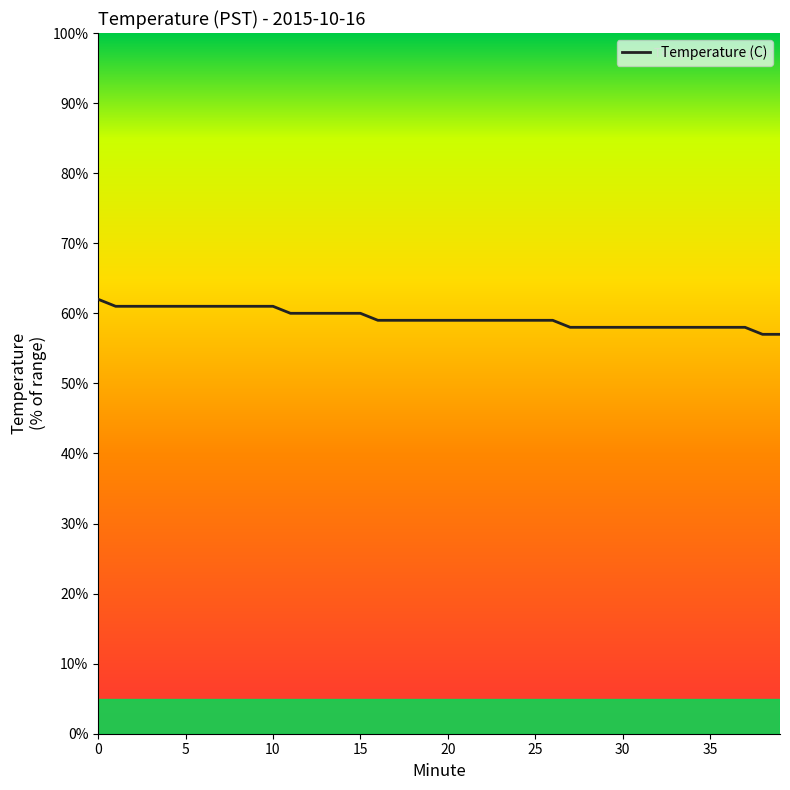

Does the chart have visible grid lines?

No